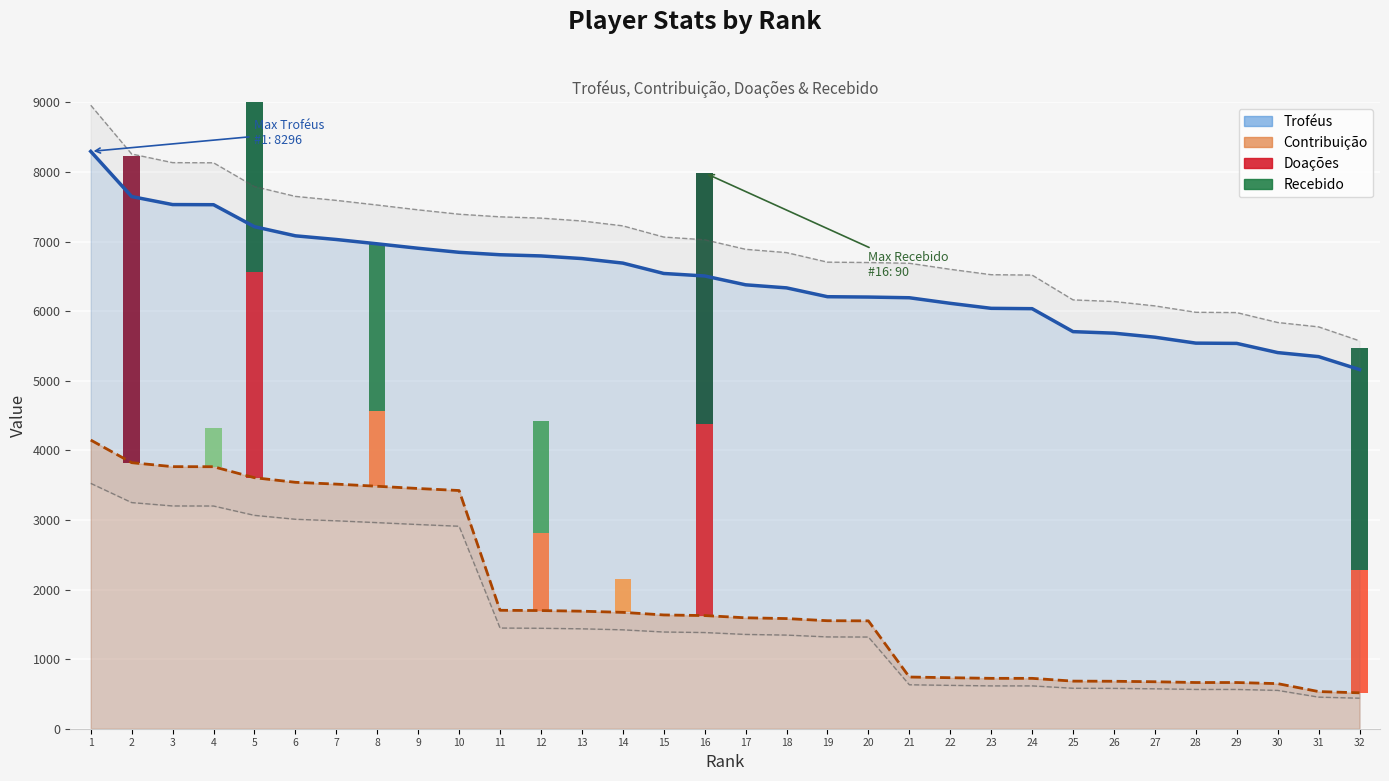

What is the value of the Contribuição bar at the 22nd from the left?

733